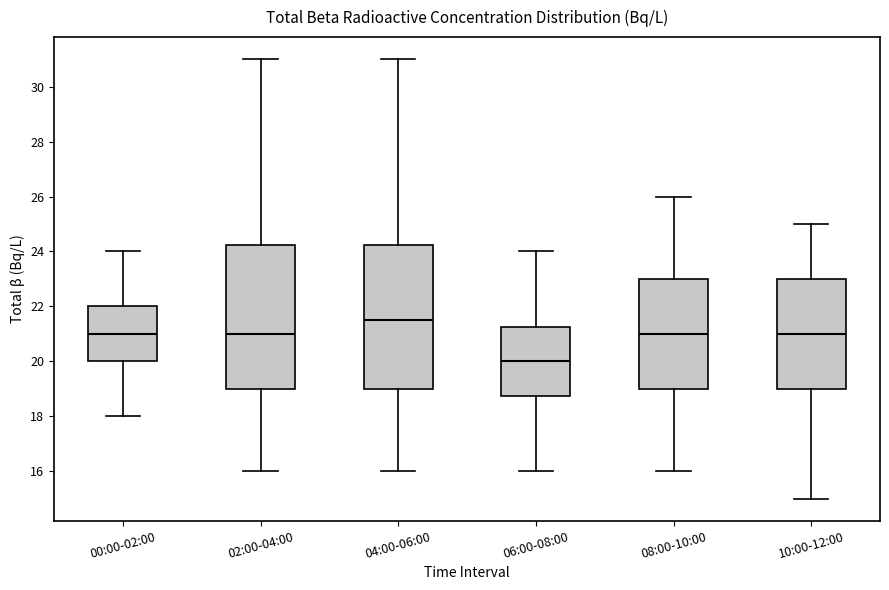

Reading left to right, transcribe this box plot: for each box, give where its median line is, the range the box spans, and where its two whiskers end, as read against the y-axis. The values are not printed on the chart, so give them approximately, as read against the axis.

00:00-02:00: median 21.0, box 20.0 to 22.0, whiskers 18.0 to 24.0
02:00-04:00: median 21.0, box 19.0 to 24.2, whiskers 16.0 to 31.0
04:00-06:00: median 21.6, box 19.0 to 24.2, whiskers 16.0 to 31.0
06:00-08:00: median 20.0, box 18.8 to 21.2, whiskers 16.0 to 24.0
08:00-10:00: median 21.0, box 19.0 to 23.0, whiskers 16.0 to 26.0
10:00-12:00: median 21.0, box 19.0 to 23.0, whiskers 15.0 to 25.0